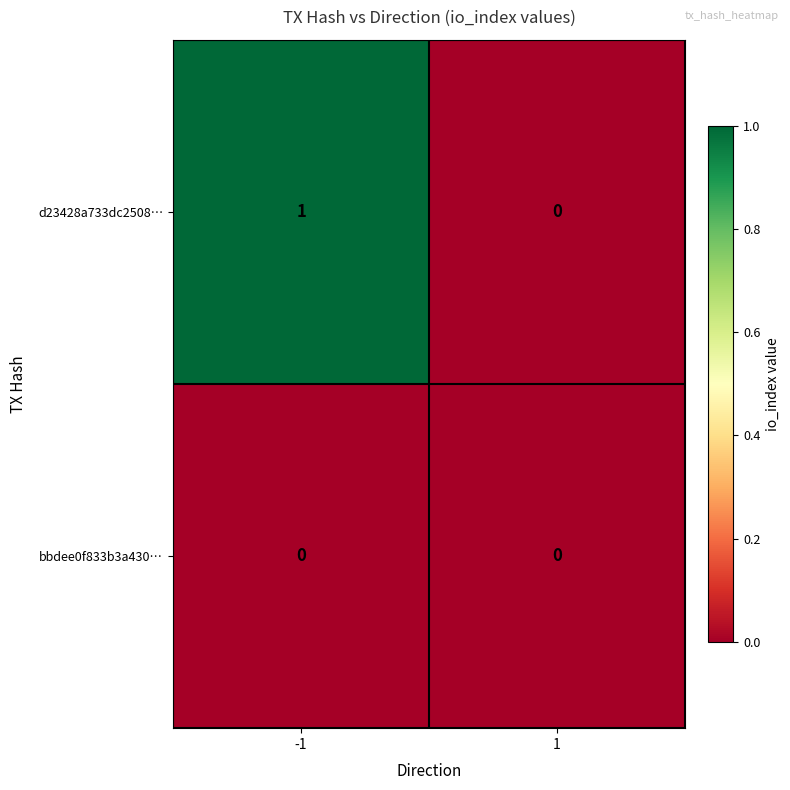

Reading left to right, list all the values displayed in this chart.

d23428a733dc2508…: 1	0
bbdee0f833b3a430…: 0	0